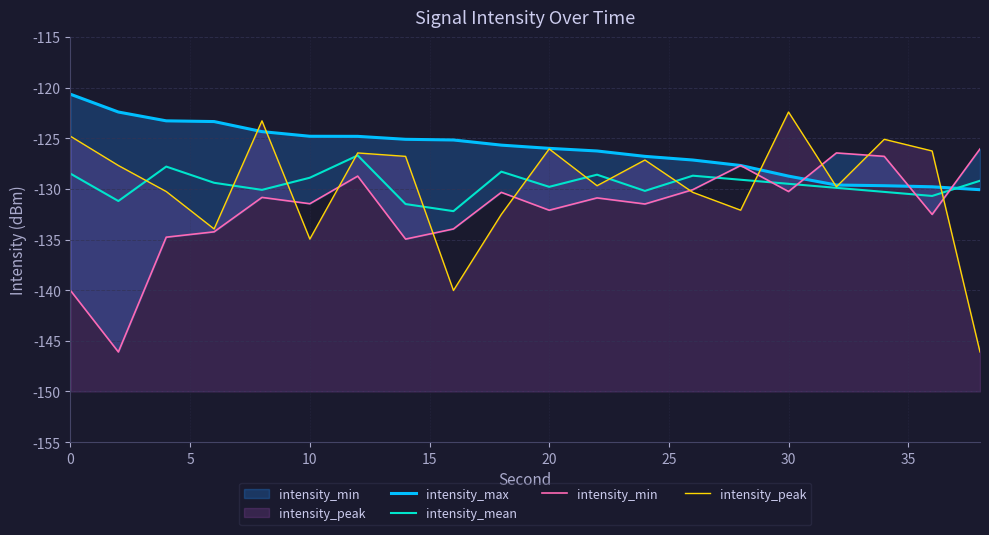

Rank the series by their maximum value, from highest to lowest.

intensity_max, intensity_peak, intensity_min , intensity_mean